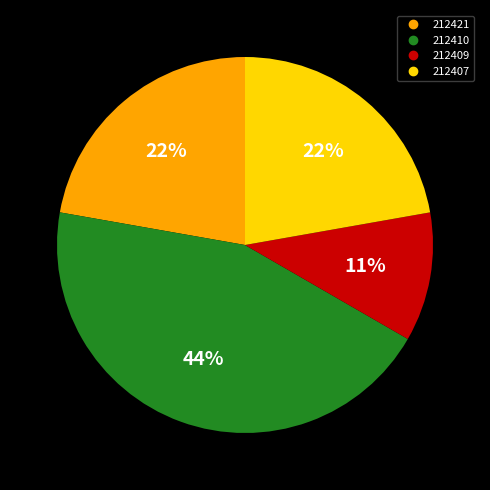

Which slice is the largest?

212410